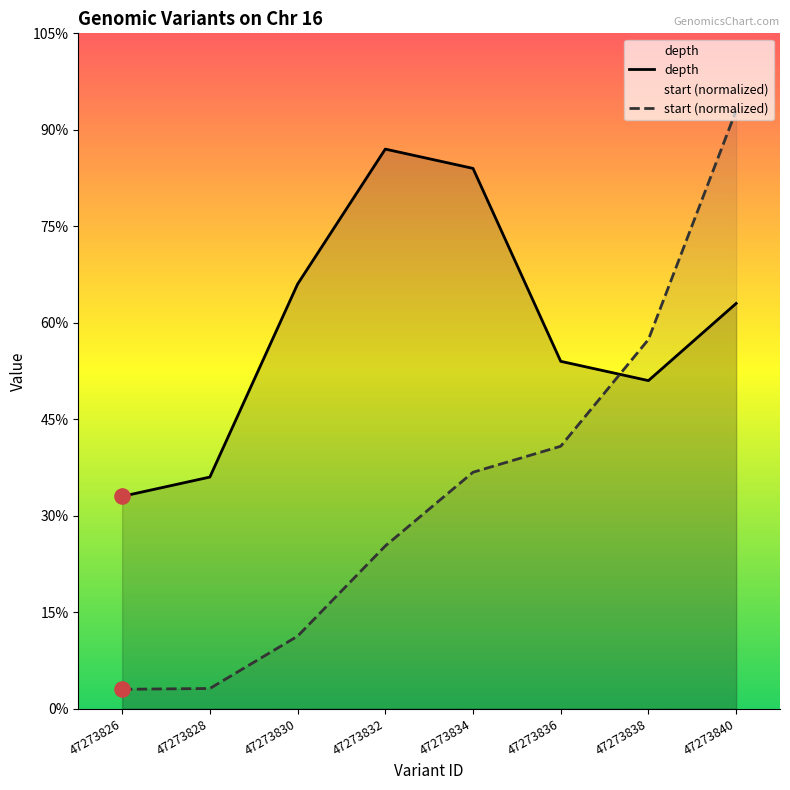

Which series has the widest spread of Y values?

start